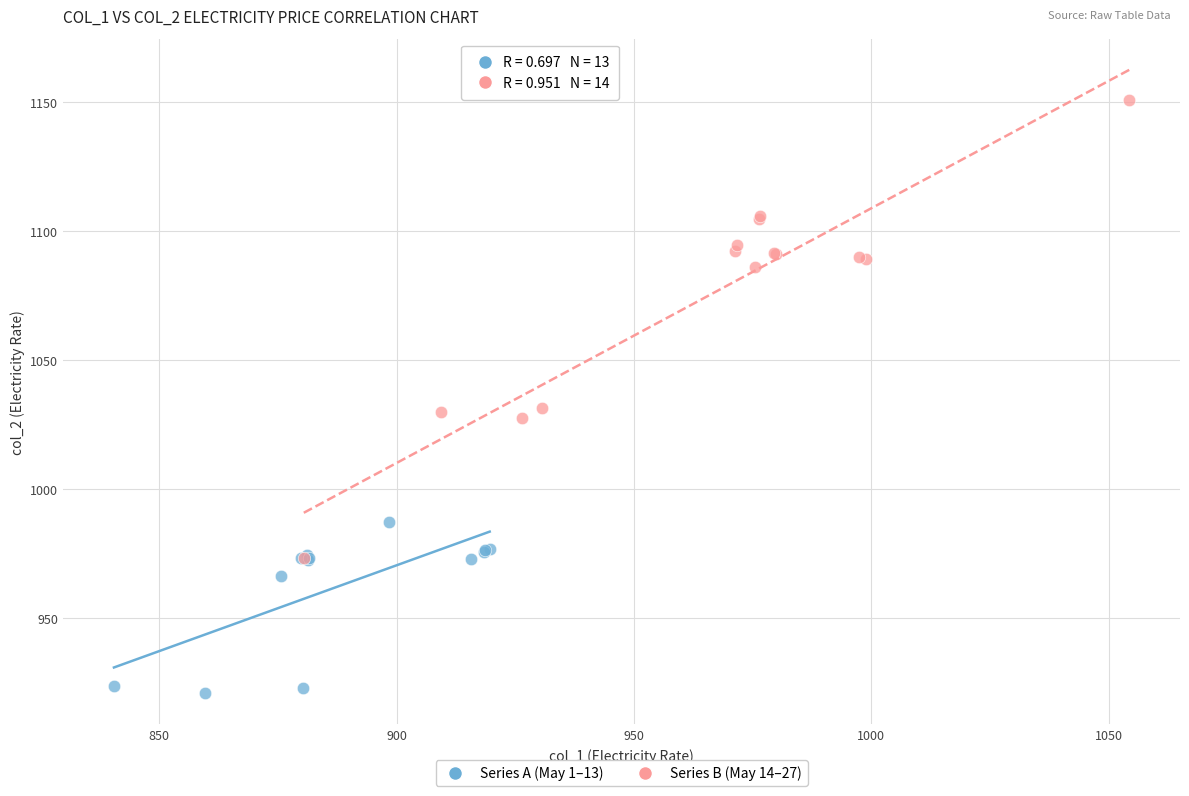

Which series contains the highest Y value?

Series B (May 14–27)